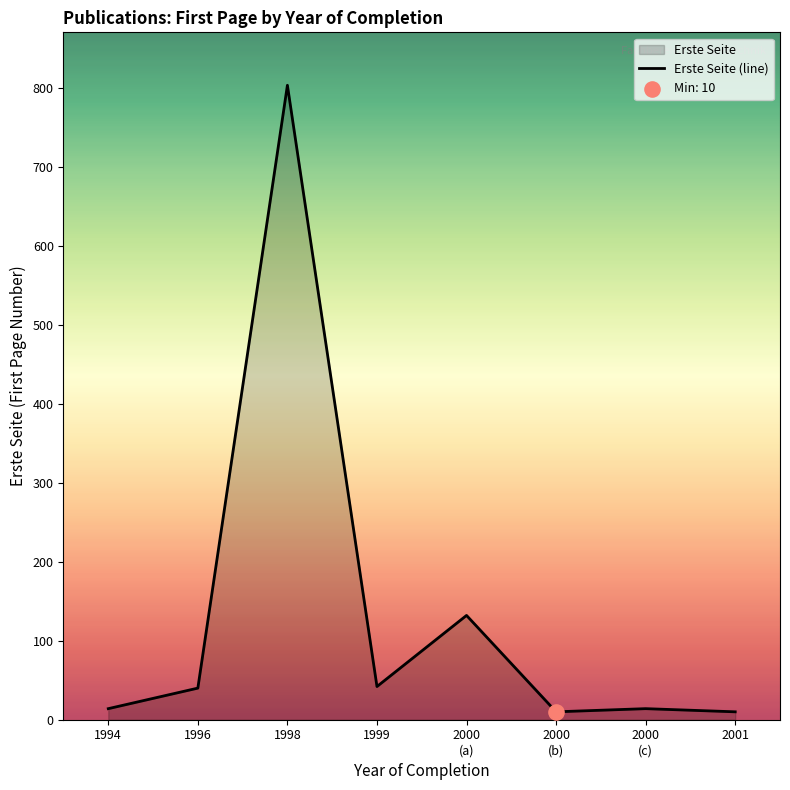

Between 1998 and 2000, which is larger?

1998